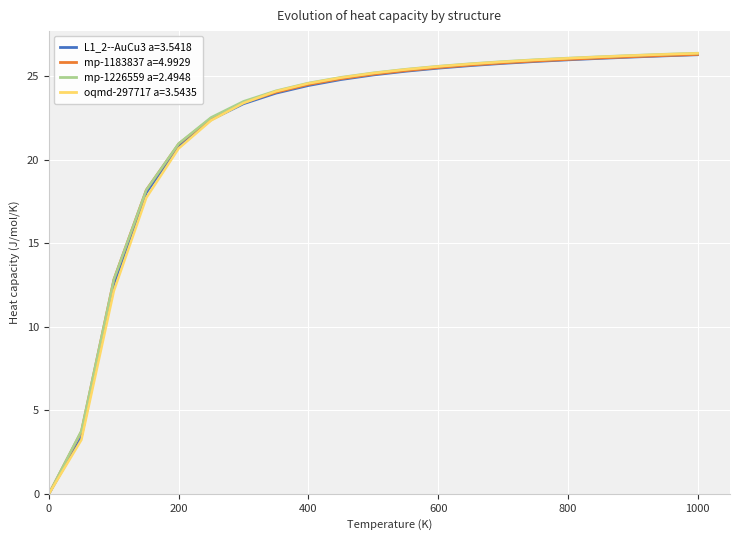

What is the maximum value for mp-1226559 a=2.4948?

26.4